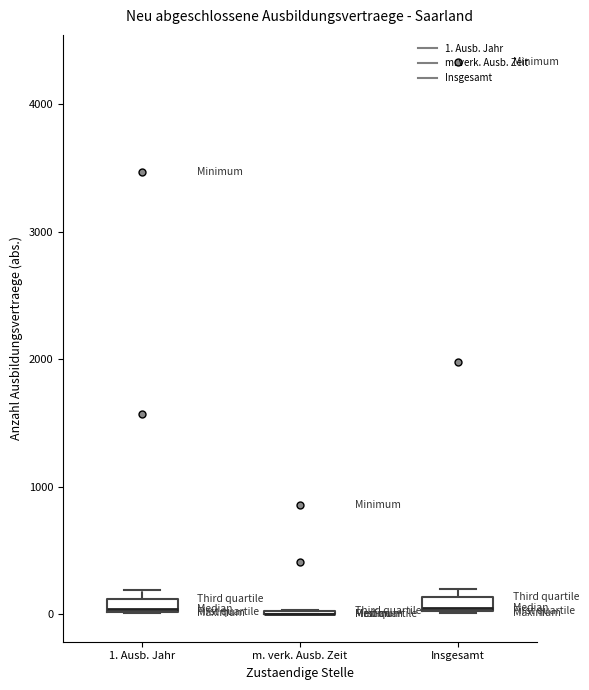

Where is the lower edge of the box for Insgesamt on the y-axis? The values are not printed on the chart, so give them approximately, as read against the axis.

0